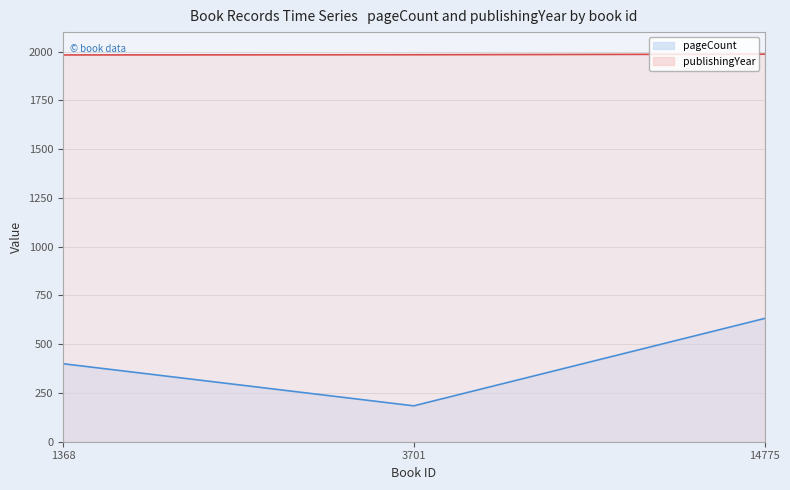

At which label does publishingYear first exceed 1984?

14775